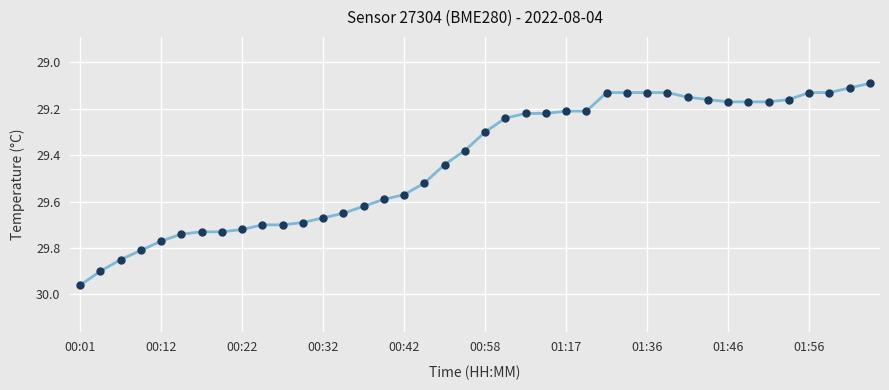

What is the difference between the maximum and minimum values?

0.9